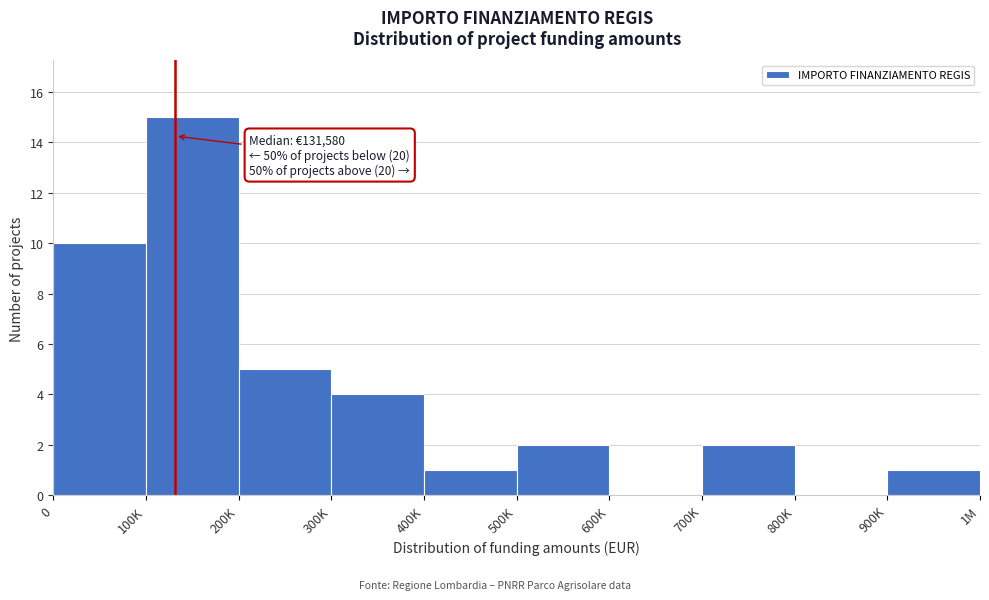

Reading left to right, transcribe all the data shown in this chart.

0=10	100K=15	200K=5	300K=4	400K=1	500K=2	600K=0	700K=2	800K=0	900K=1